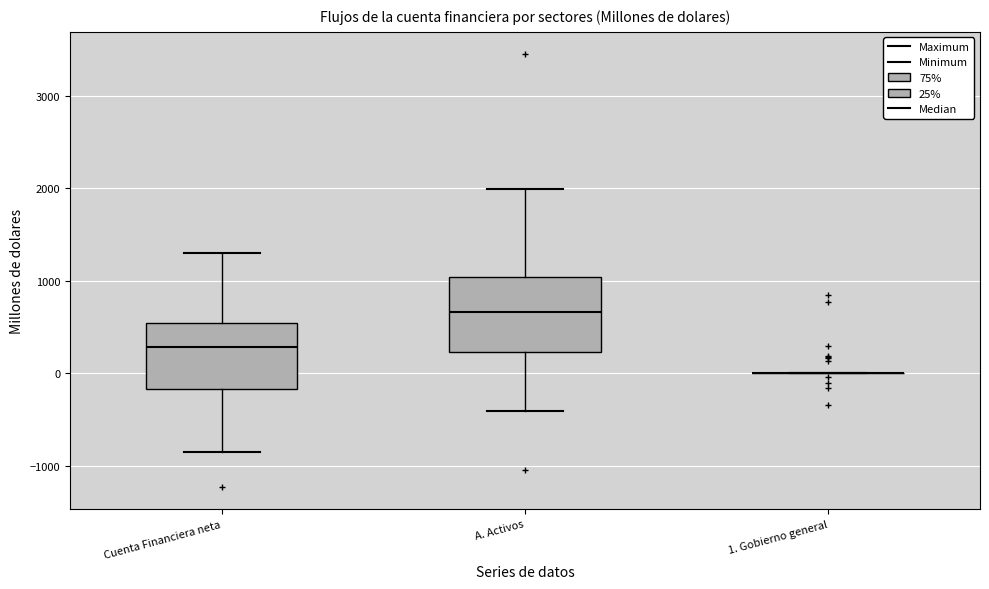

Comparing the boxes themselves (not the whiskers), which one is the tallest?

A. Activos